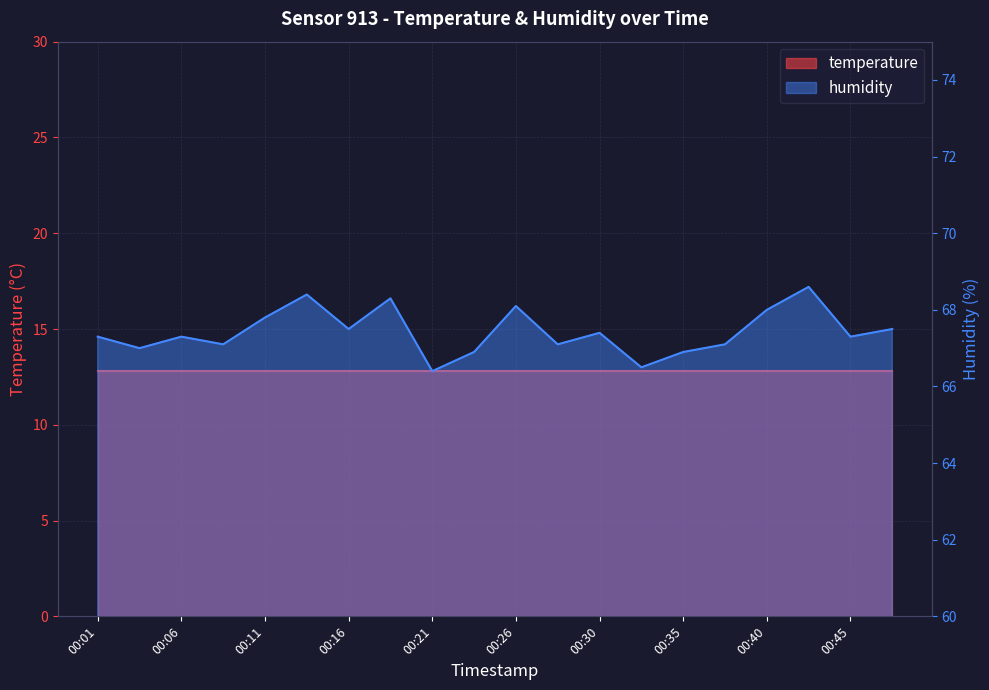

Rank the categories by value from lowest to highest.

00:21, 00:33, 00:23, 00:35, 00:03, 00:08, 00:28, 00:38, 00:01, 00:06, 00:45, 00:30, 00:16, 00:48, 00:11, 00:40, 00:26, 00:18, 00:13, 00:43